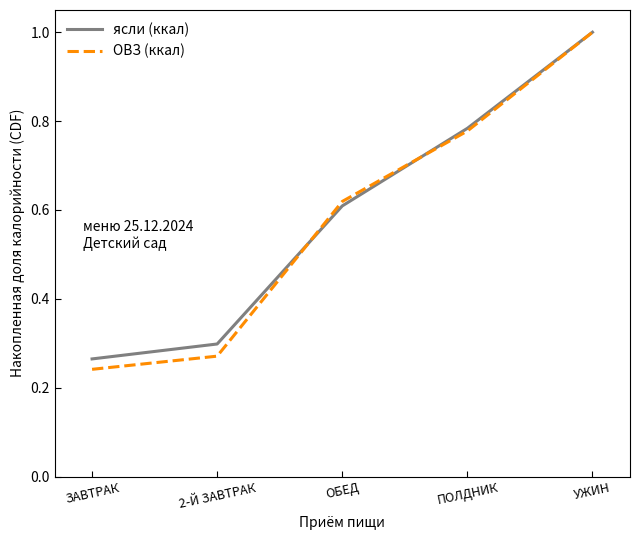

Does the chart display data point markers on the line(s)?

No